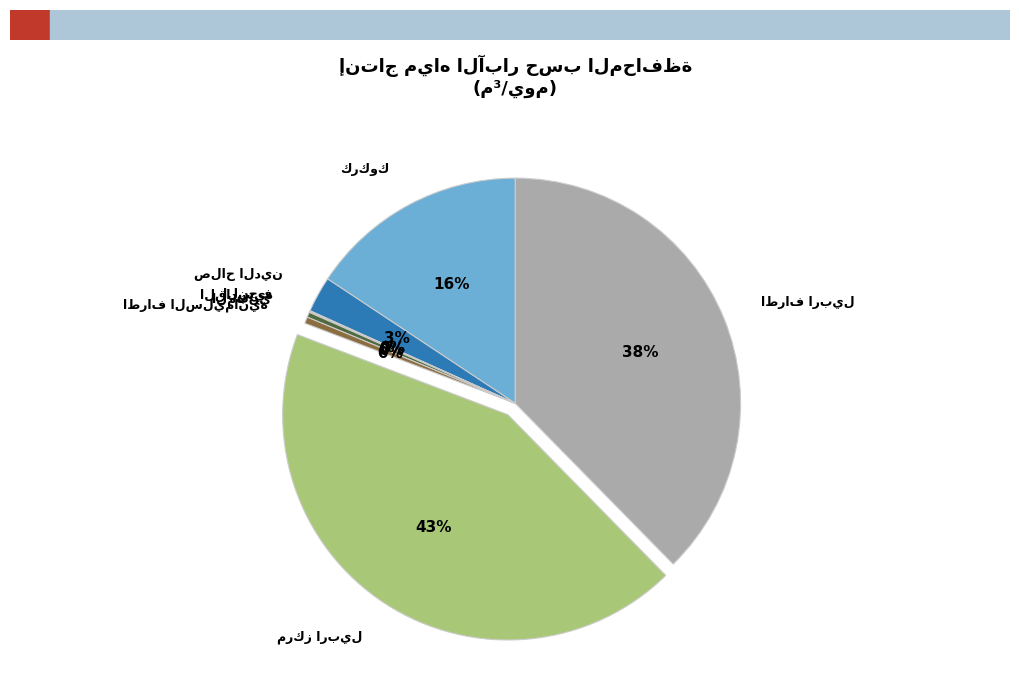

Is there any slice that represents more than half of the pie?

No